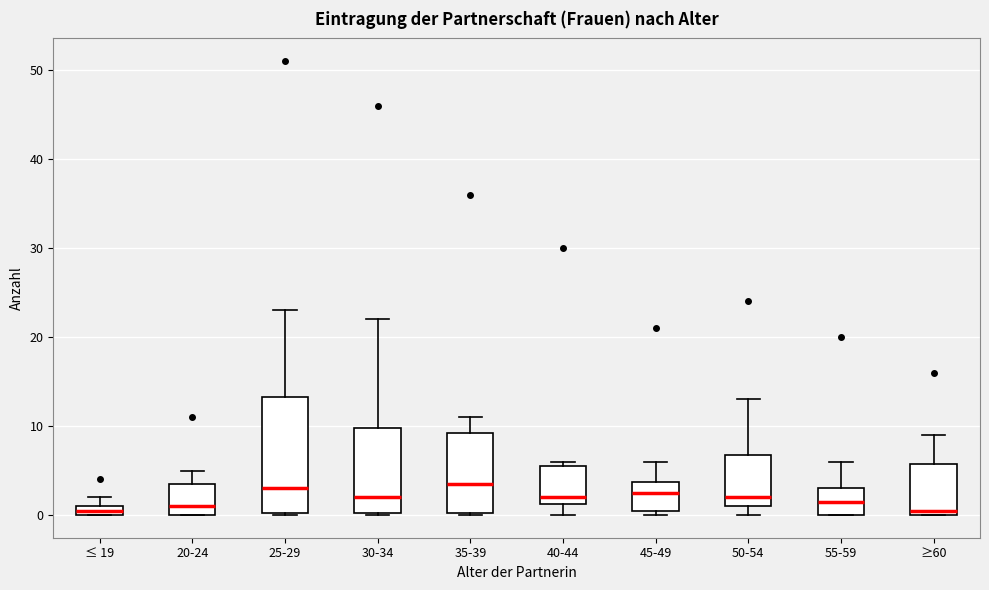

Where is the upper edge of the box for 35-39 on the y-axis? The values are not printed on the chart, so give them approximately, as read against the axis.

9